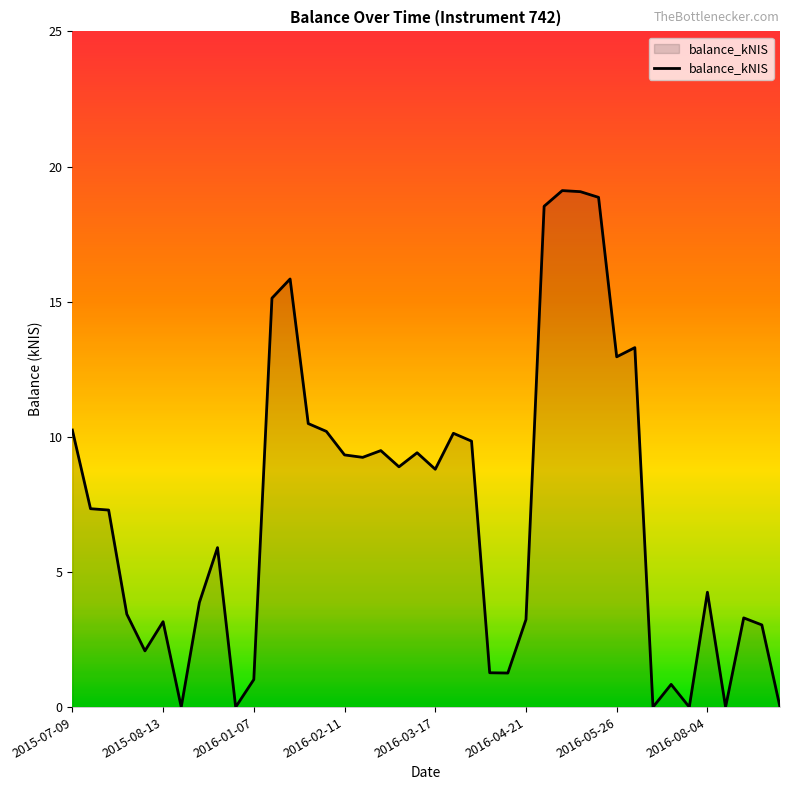

What is the difference between the maximum and minimum values?

19.1